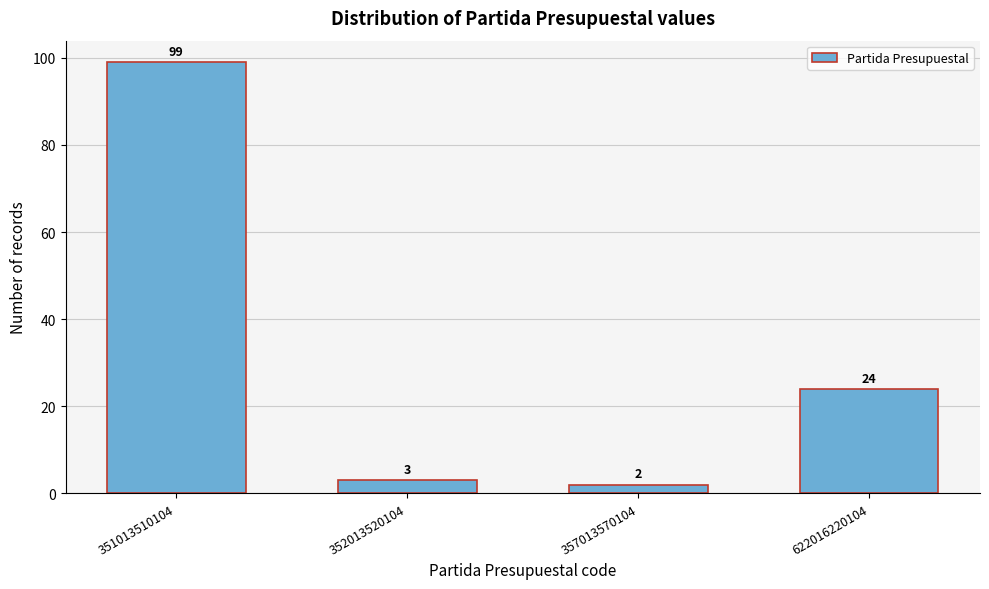

Reading left to right, list all the values displayed in this chart.

351013510104=99	352013520104=3	357013570104=2	622016220104=24